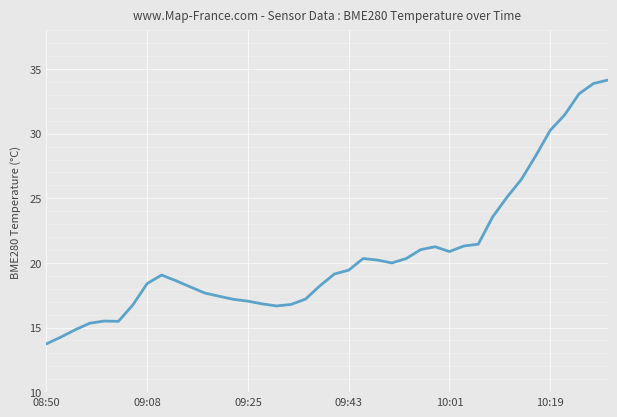

What is the minimum value shown in the chart?

13.7